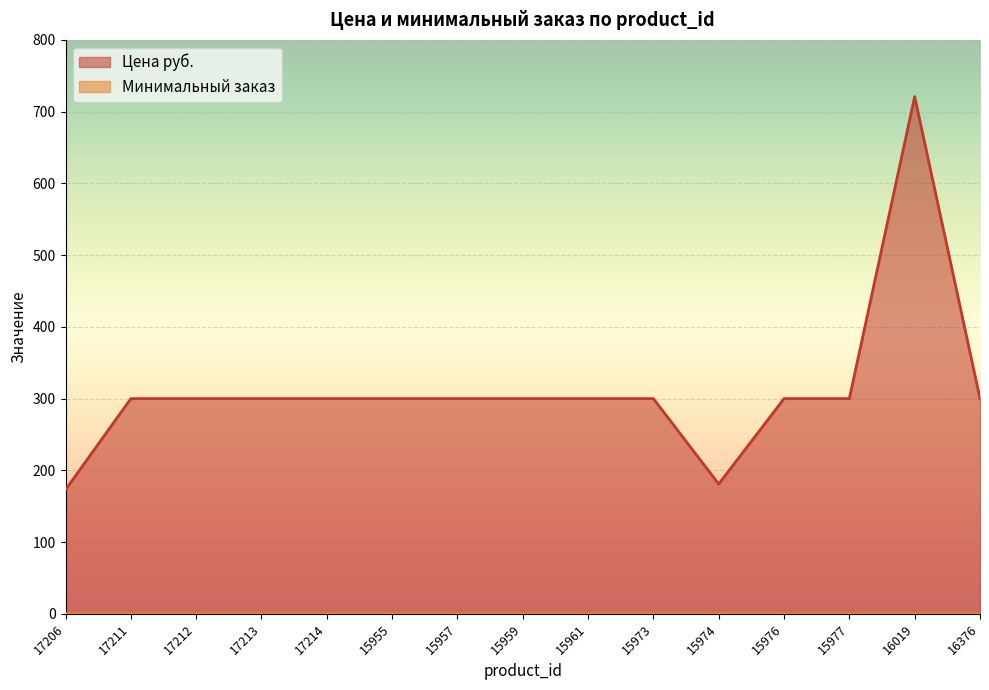

How many data points are less than 300?

2